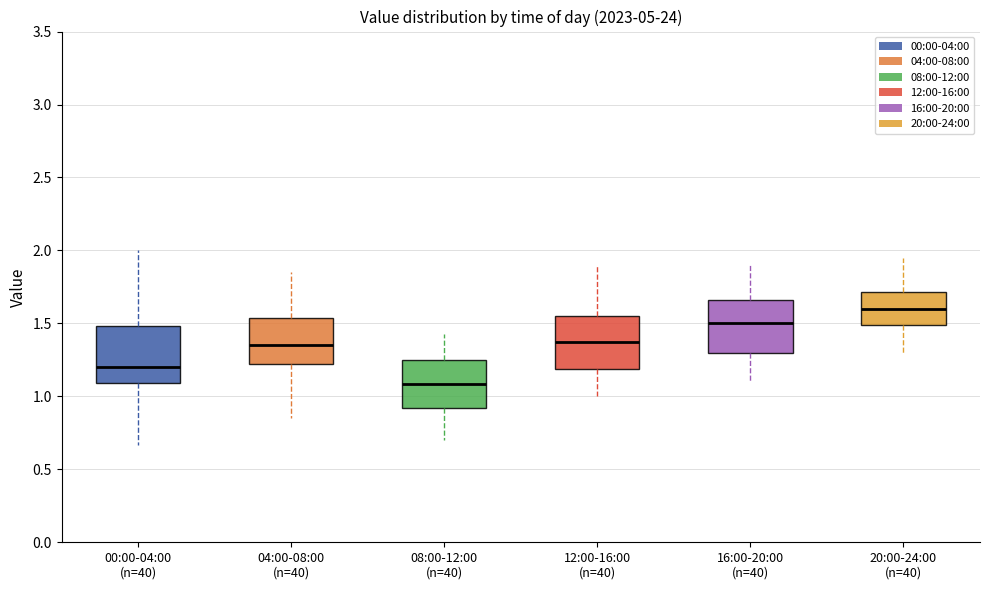

Reading left to right, transcribe this box plot: for each box, give where its median line is, the range the box spans, and where its two whiskers end, as read against the y-axis. The values are not printed on the chart, so give them approximately, as read against the axis.

00:00-04:00 (n=40): median 1.20, box 1.10 to 1.50, whiskers 0.65 to 2.00
04:00-08:00 (n=40): median 1.35, box 1.20 to 1.55, whiskers 0.85 to 1.85
08:00-12:00 (n=40): median 1.10, box 0.90 to 1.25, whiskers 0.70 to 1.45
12:00-16:00 (n=40): median 1.40, box 1.20 to 1.55, whiskers 1.00 to 1.90
16:00-20:00 (n=40): median 1.50, box 1.30 to 1.65, whiskers 1.10 to 1.90
20:00-24:00 (n=40): median 1.60, box 1.50 to 1.70, whiskers 1.30 to 1.95